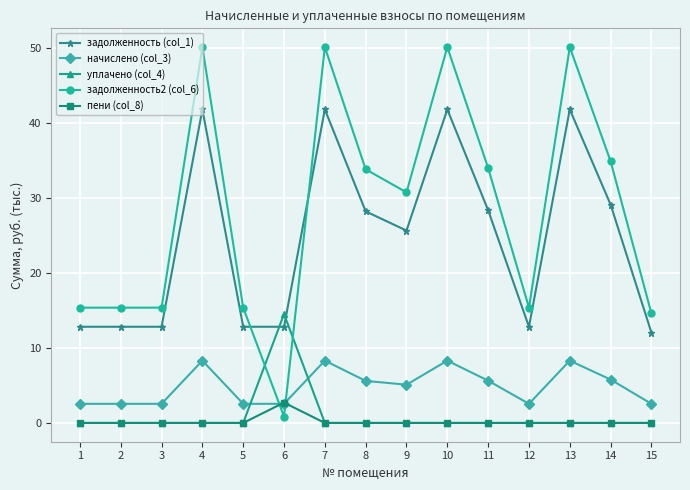

What is the value of the задолженность2 (col_6) point at the 1st from the left?

15.4